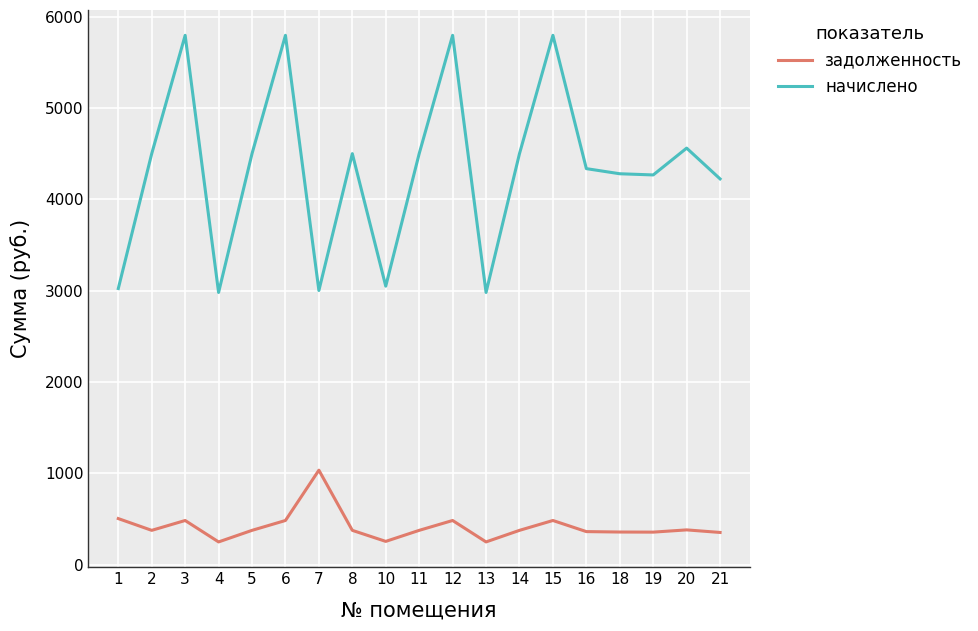

True or false: задолженность has more than 0 points higher than both neighbors.

True